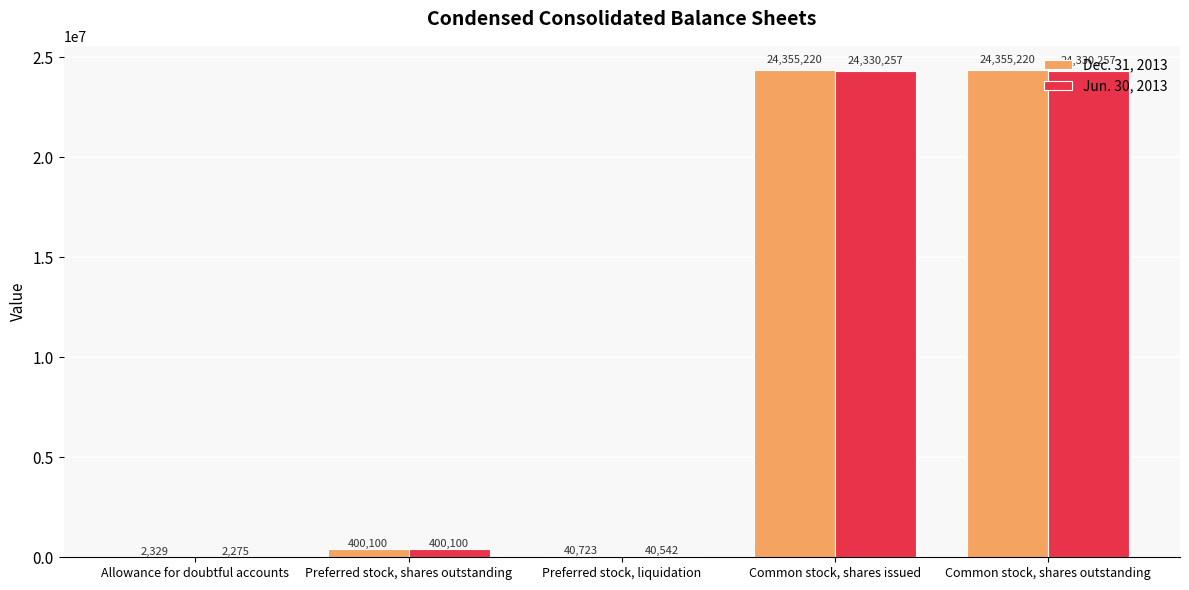

The value of Dec. 31, 2013 at Allowance for doubtful accounts is 2329. True or false?

True